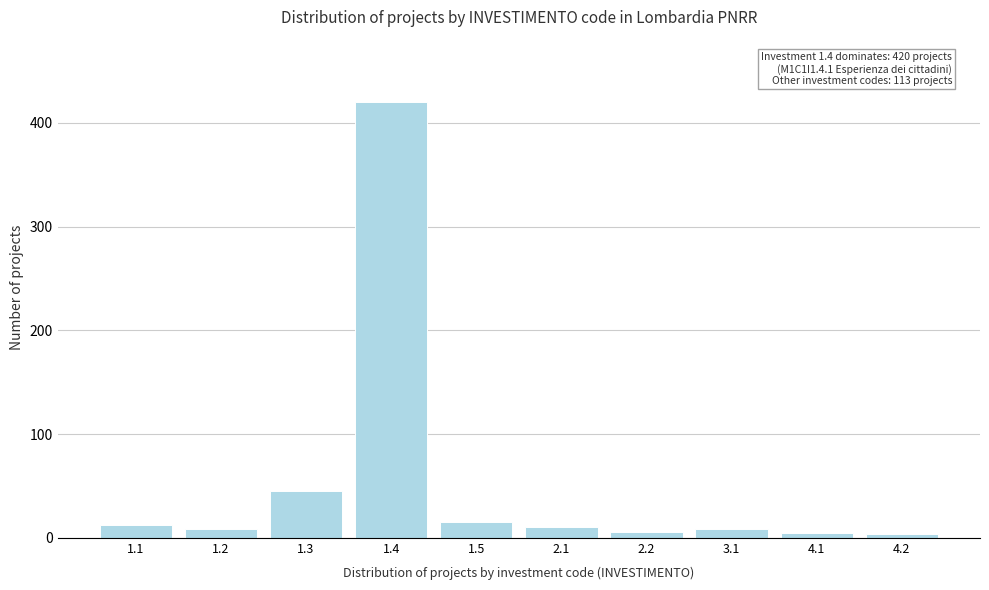

Which has a higher value, 1.4 or 1.1?

1.4